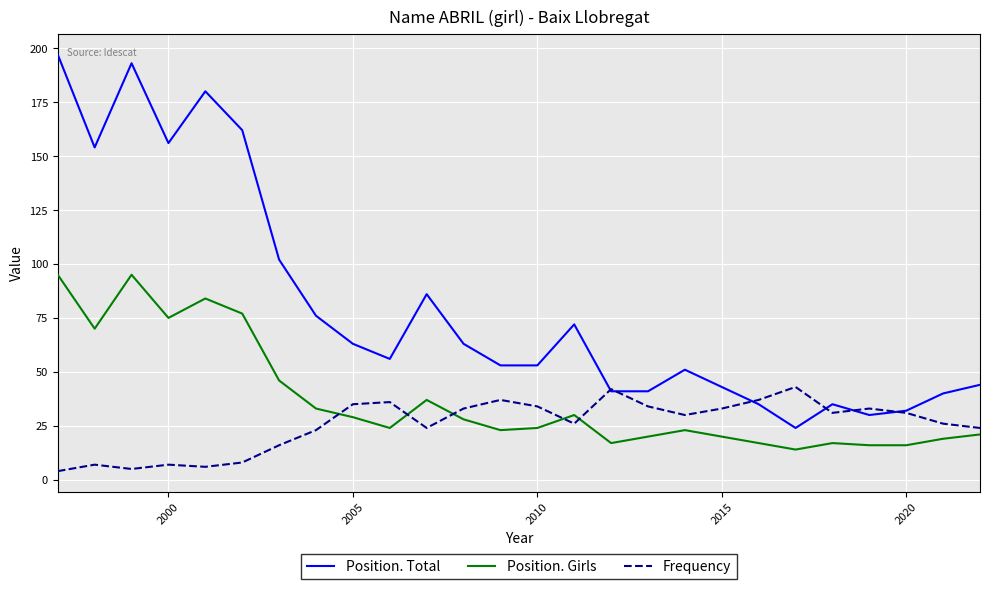

Rank the series by their maximum value, from highest to lowest.

Position. Total, Position. Girls, Frequency